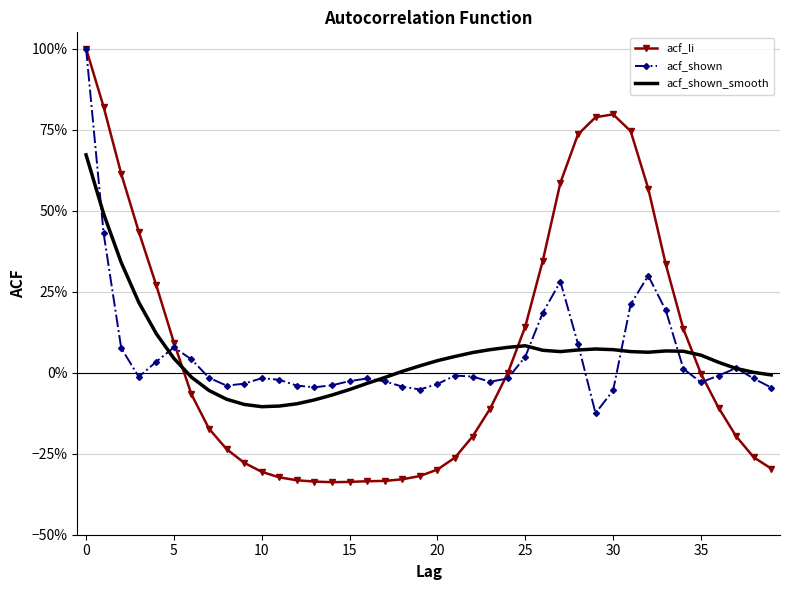

What are all the series names shown in the legend?

acf_li, acf_shown, acf_shown_smooth